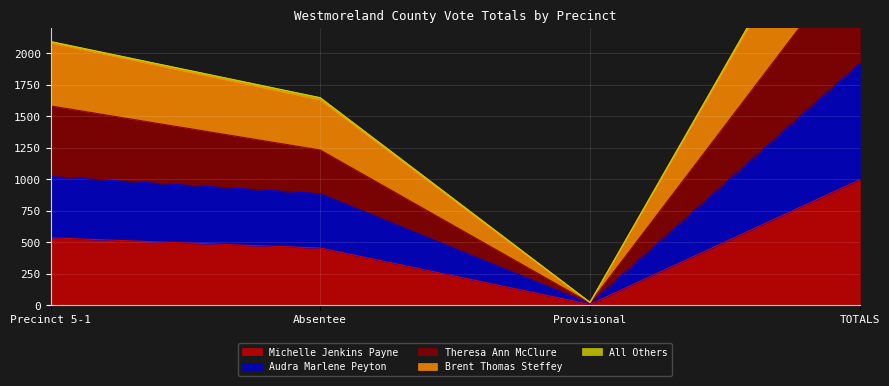

At which label does Michelle Jenkins Payne reach its peak?

TOTALS